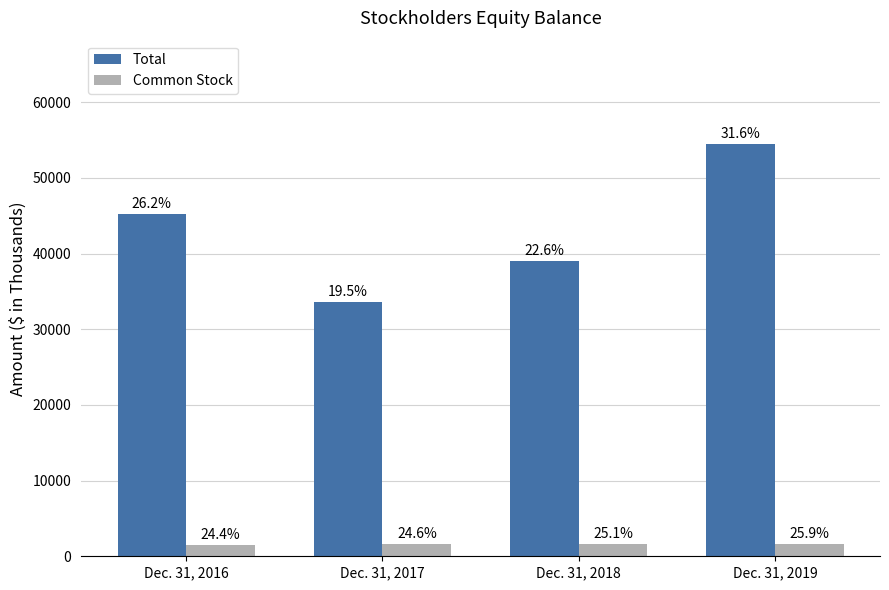

Is the value of Total at Dec. 31, 2017 greater than the value of Common Stock at Dec. 31, 2019?

Yes